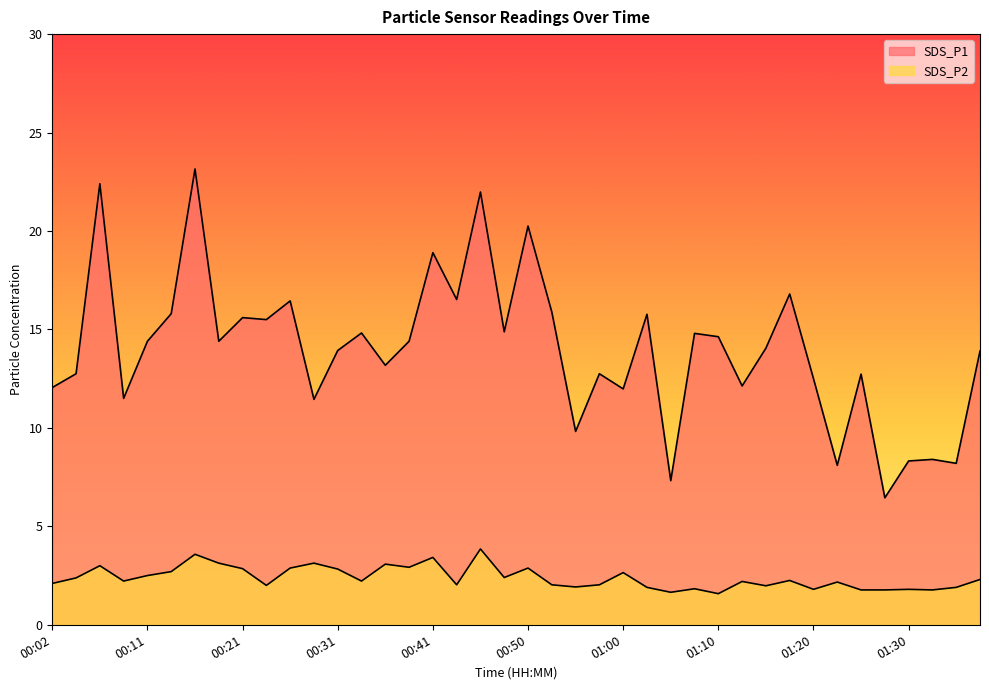

Is it true that SDS_P2 equals 1.3 at 01:03?

False